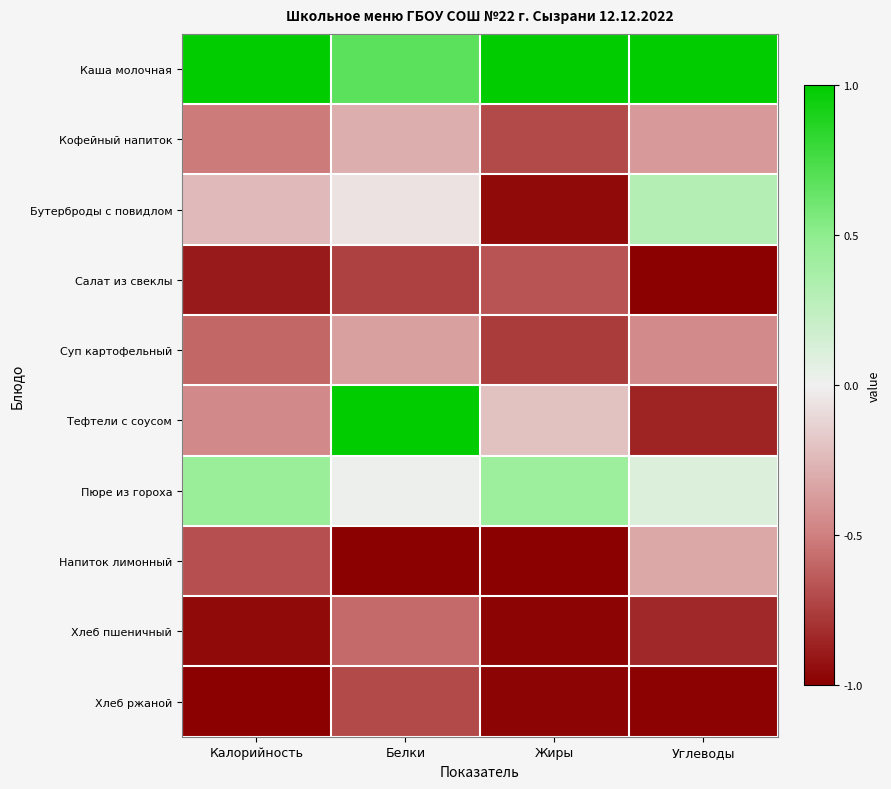

Which has a higher value, Углеводы or Калорийность?

Углеводы